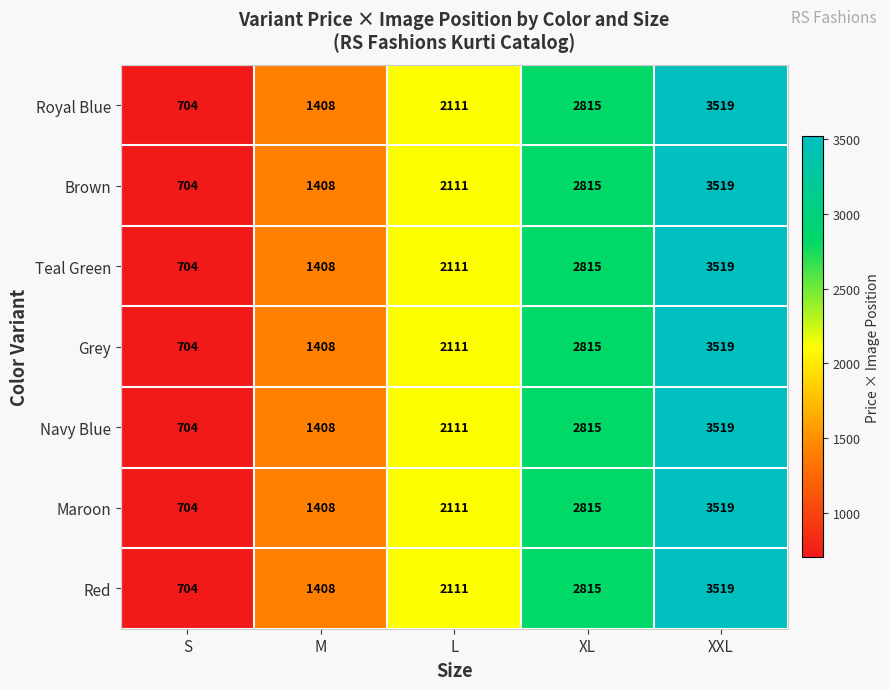

Which category has the highest value in the Grey series?

XXL